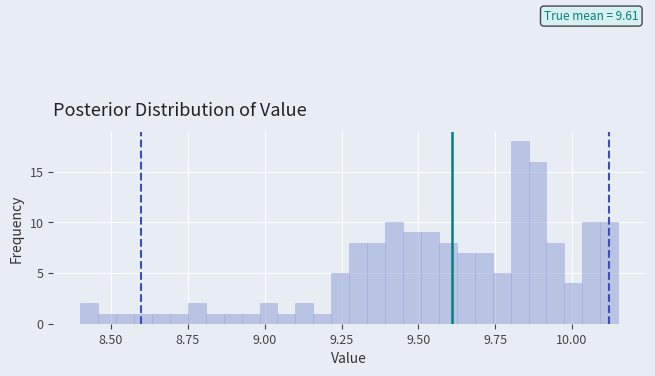

Around what value on the x-axis is the tallest bar? Give the approximate position of its centre, as read against the axis.

9.85